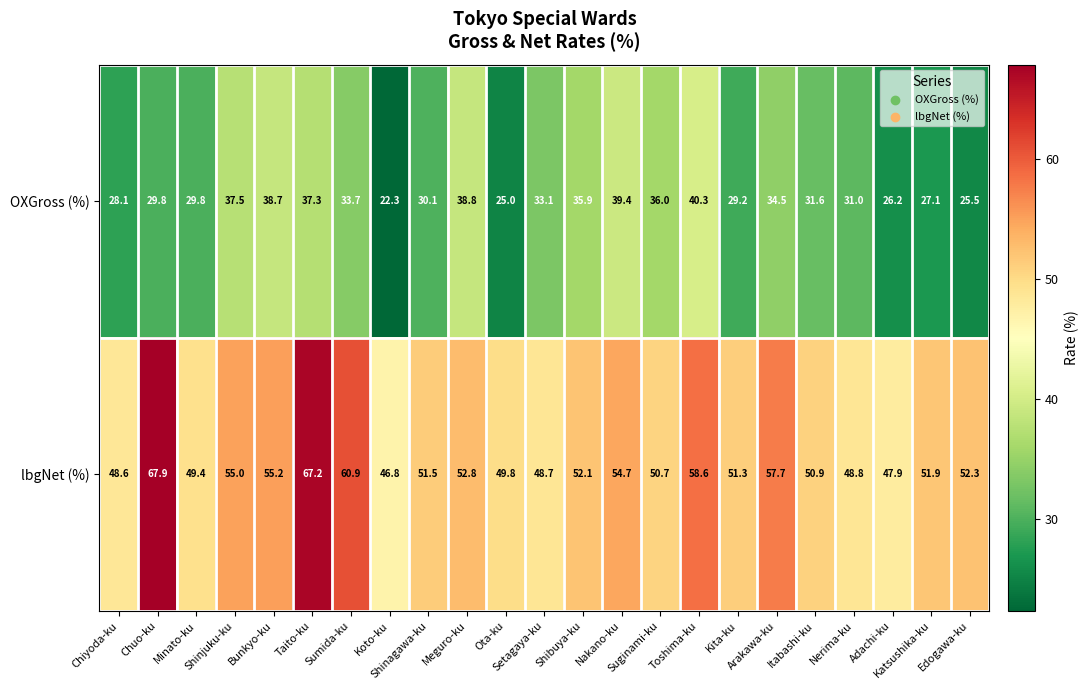

How many data points in OXGross (%) are less than 31?

10